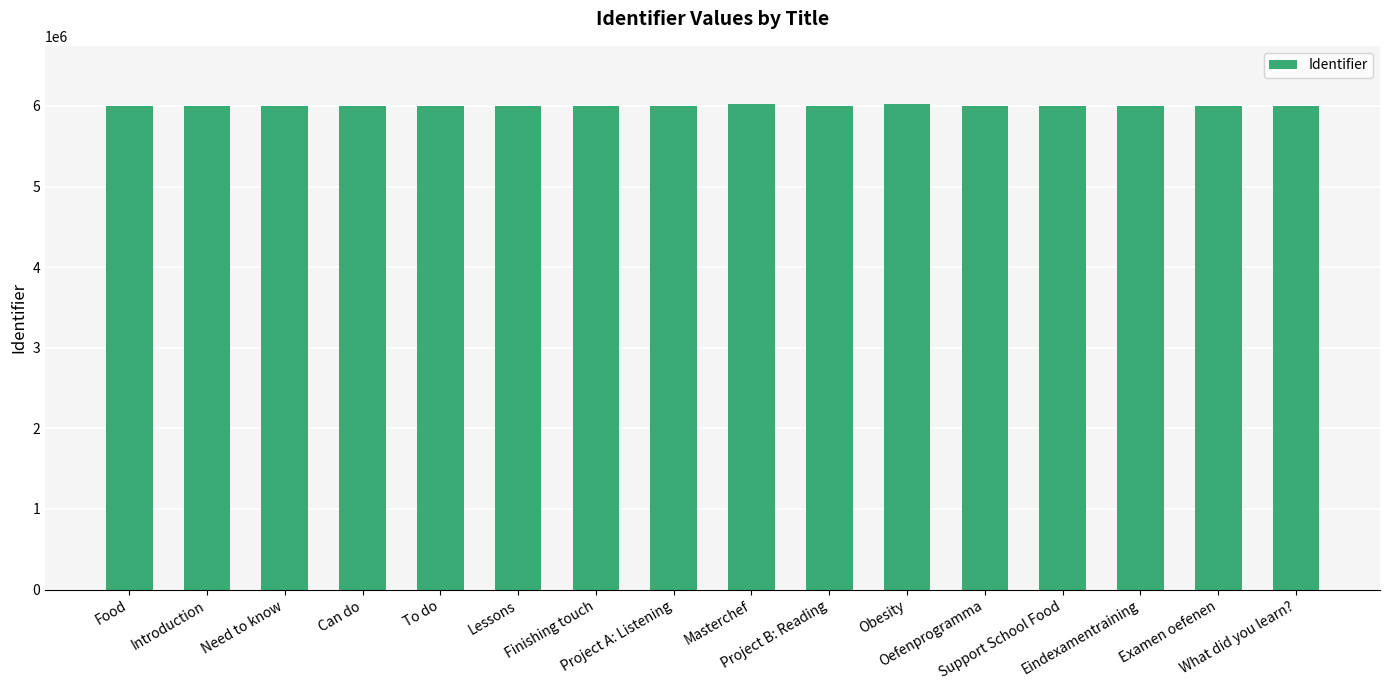

Does the chart contain any negative values?

No